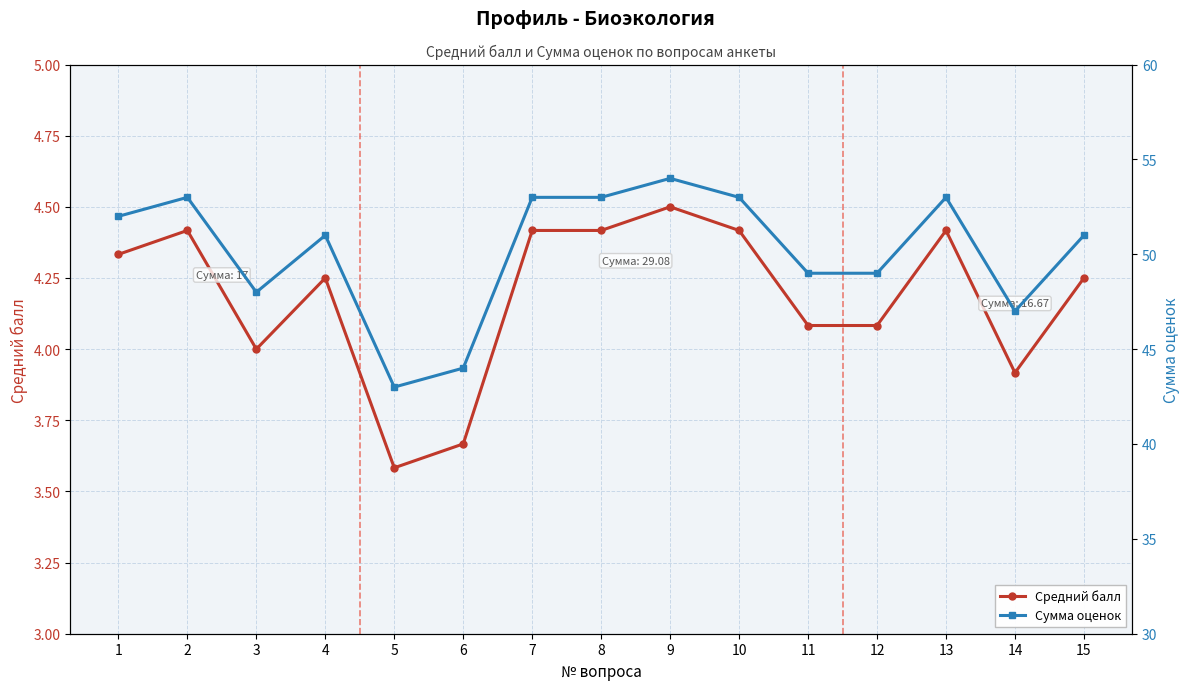

Reading right to left, transcribe all the data shown in this chart.

Средний балл: 4.2	3.9	4.4	4.1	4.1	4.4	4.5	4.4	4.4	3.7	3.6	4.2	4.0	4.4	4.3
Сумма оценок: 51.0	47.0	53.0	49.0	49.0	53.0	54.0	53.0	53.0	44.0	43.0	51.0	48.0	53.0	52.0